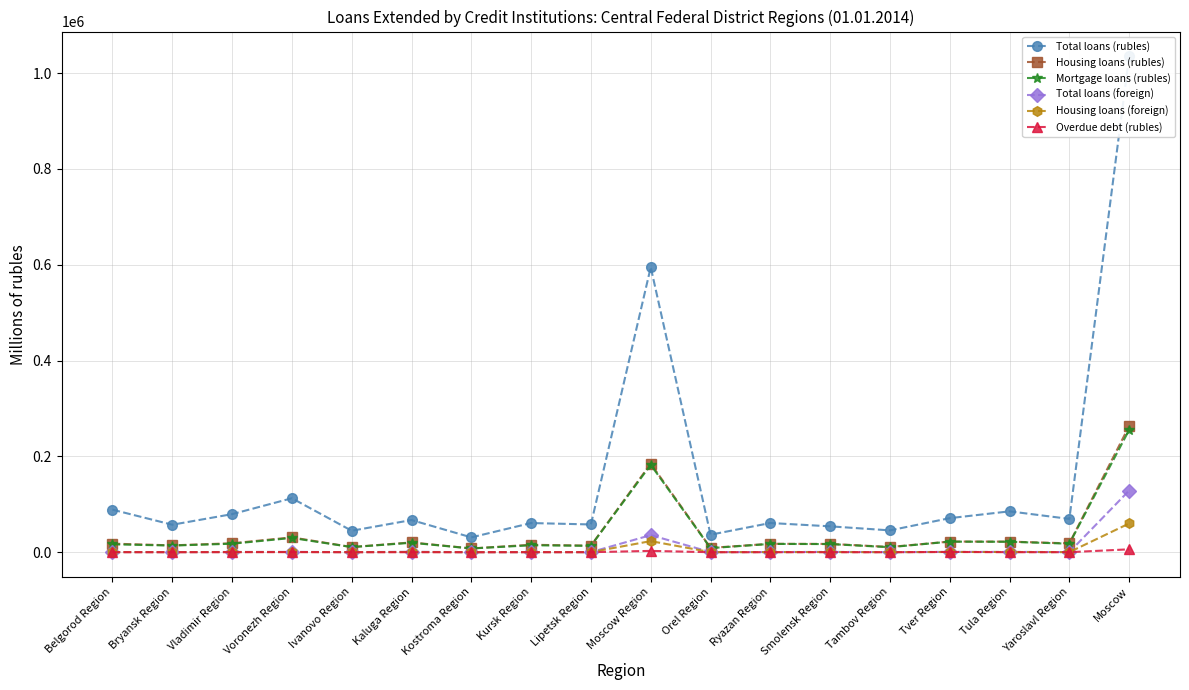

List the series in order of their peak value, highest first.

Total loans (rubles), Housing loans (rubles), Mortgage loans (rubles), Total loans (foreign), Housing loans (foreign), Overdue debt (rubles)